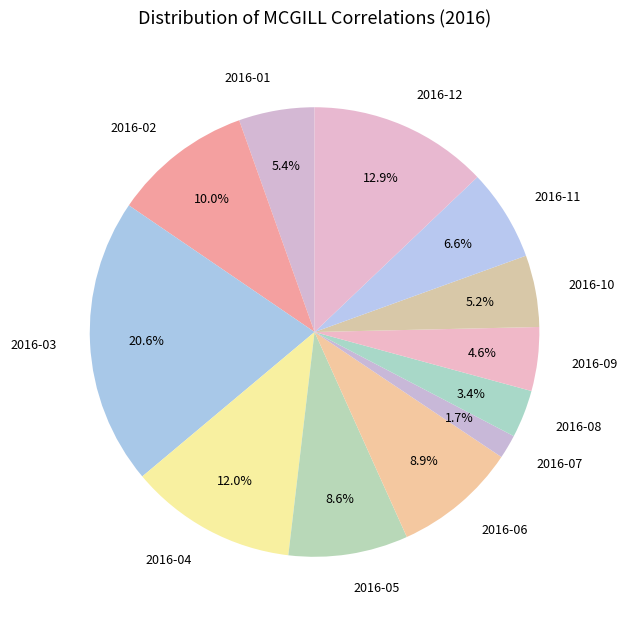

Count the number of slices in the pie.

12